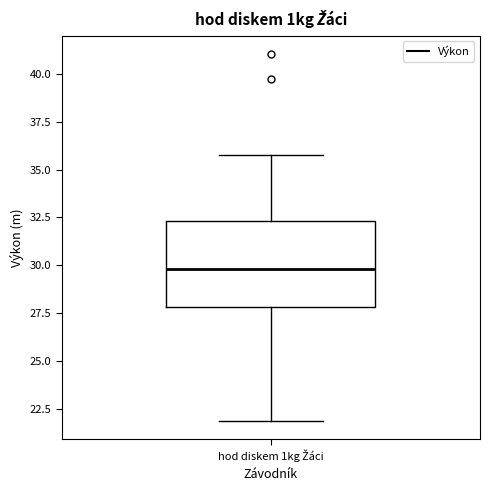

Where does the lower whisker of the box for hod diskem 1kg Žáci end on the y-axis? The values are not printed on the chart, so give them approximately, as read against the axis.

22.0